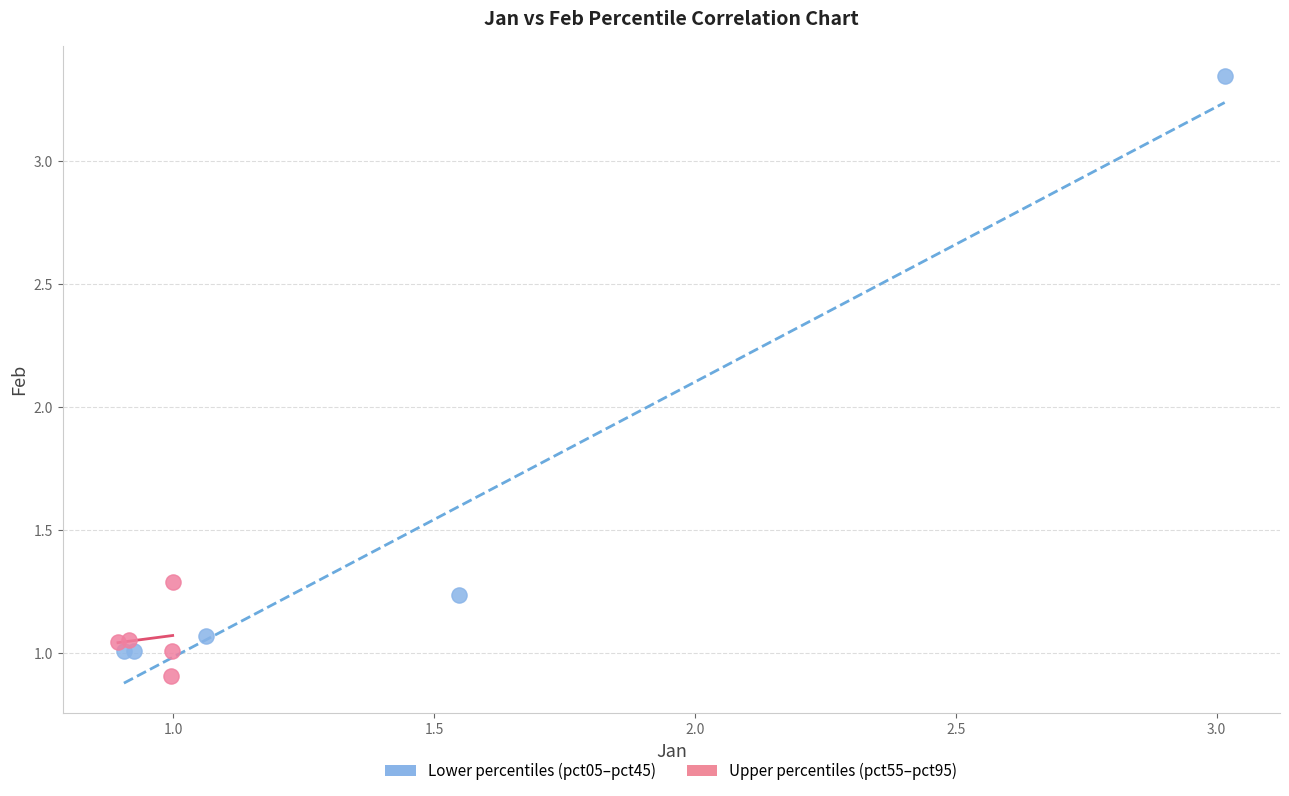

Which series has the largest Y range (max minus min)?

Lower percentiles (pct05–pct45)